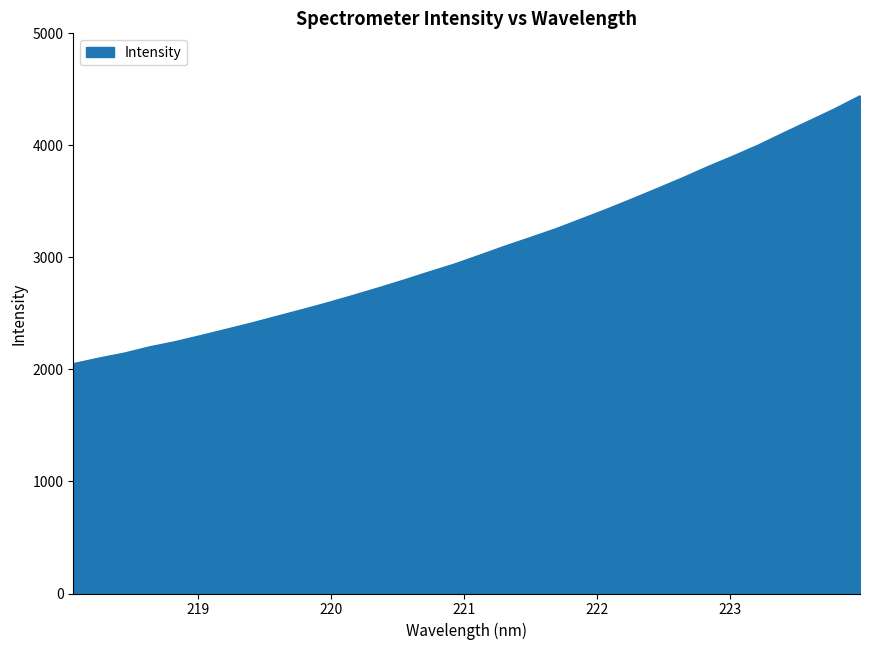

What is the minimum value shown in the chart?

2050.9